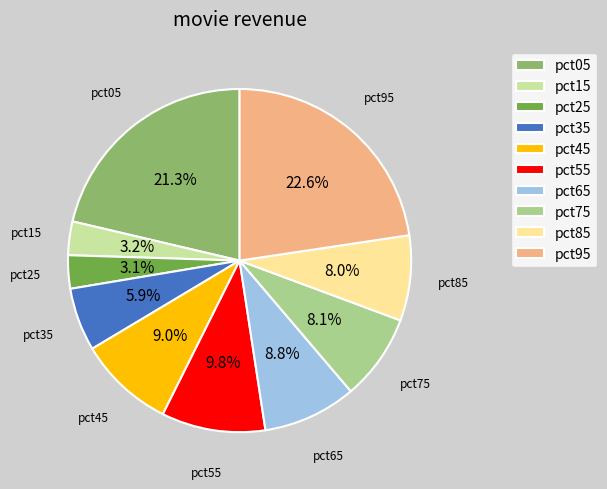

Which category has the biggest portion of the pie?

pct95